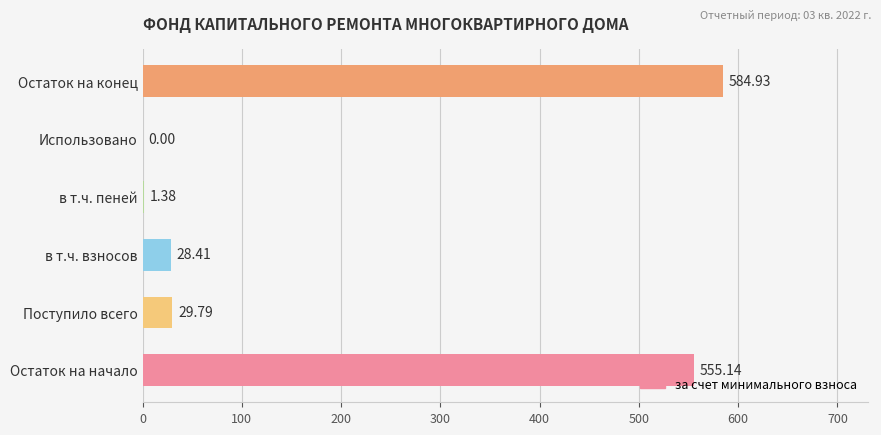

What is the sum of the values at в т.ч. пеней and в т.ч. взносов?

29.8